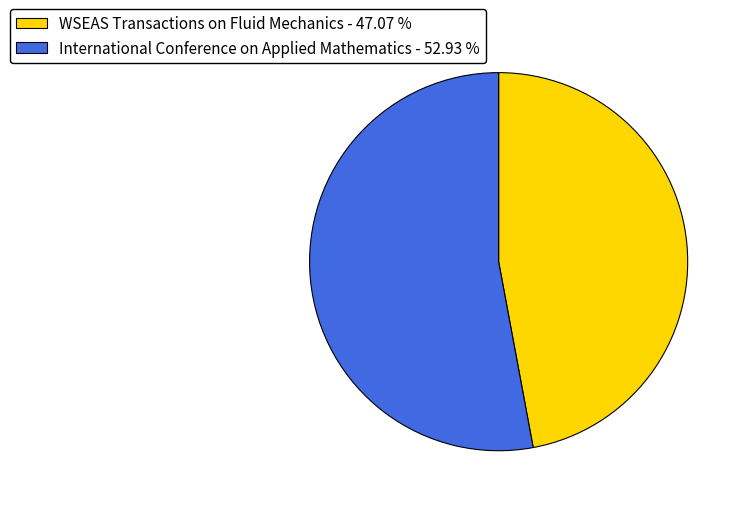

Rank the categories by value from lowest to highest.

WSEAS Transactions on Fluid Mechanics, International Conference on Applied Mathematics